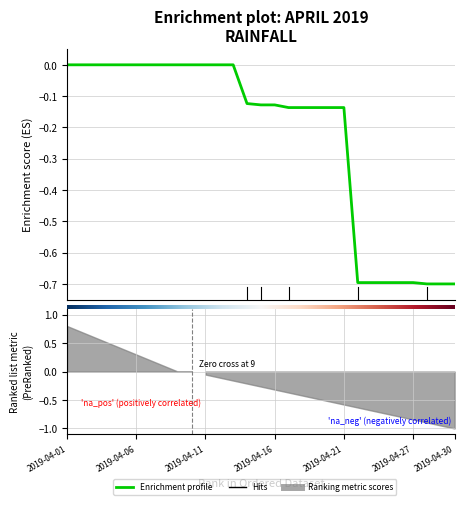

Is it true that the value at 19 is -0.1?

True